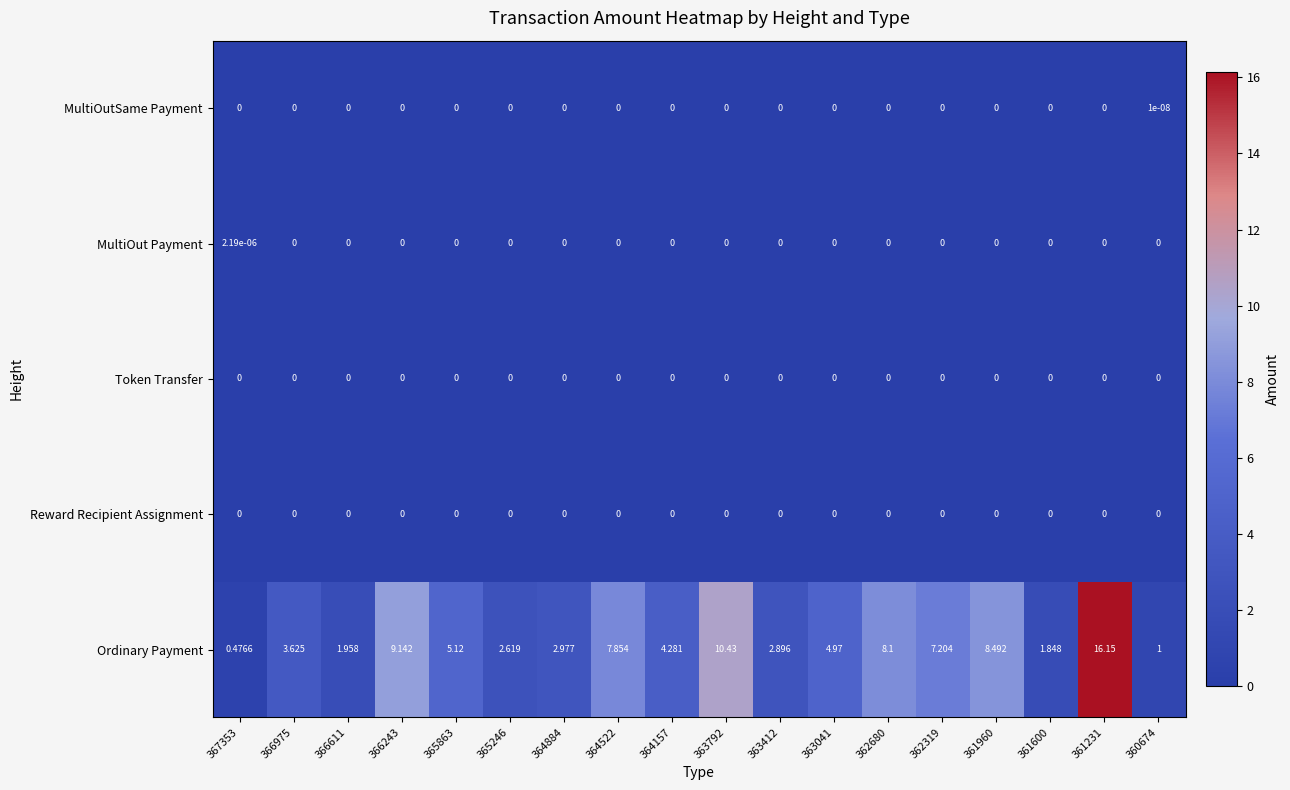

Which series changed the most between 367353 and 364884?

Ordinary Payment